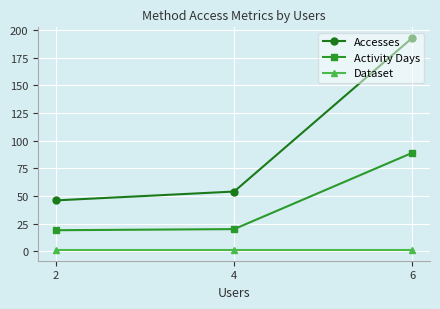

What is the value of the Activity Days point at the 3rd from the left?

89